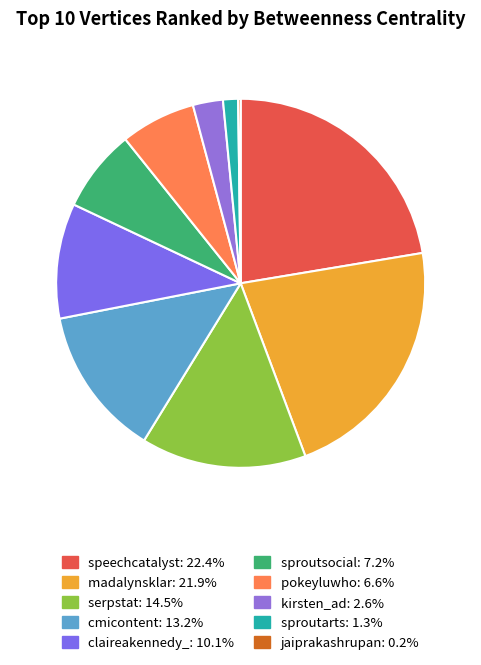

How many slices are in this pie chart?

10